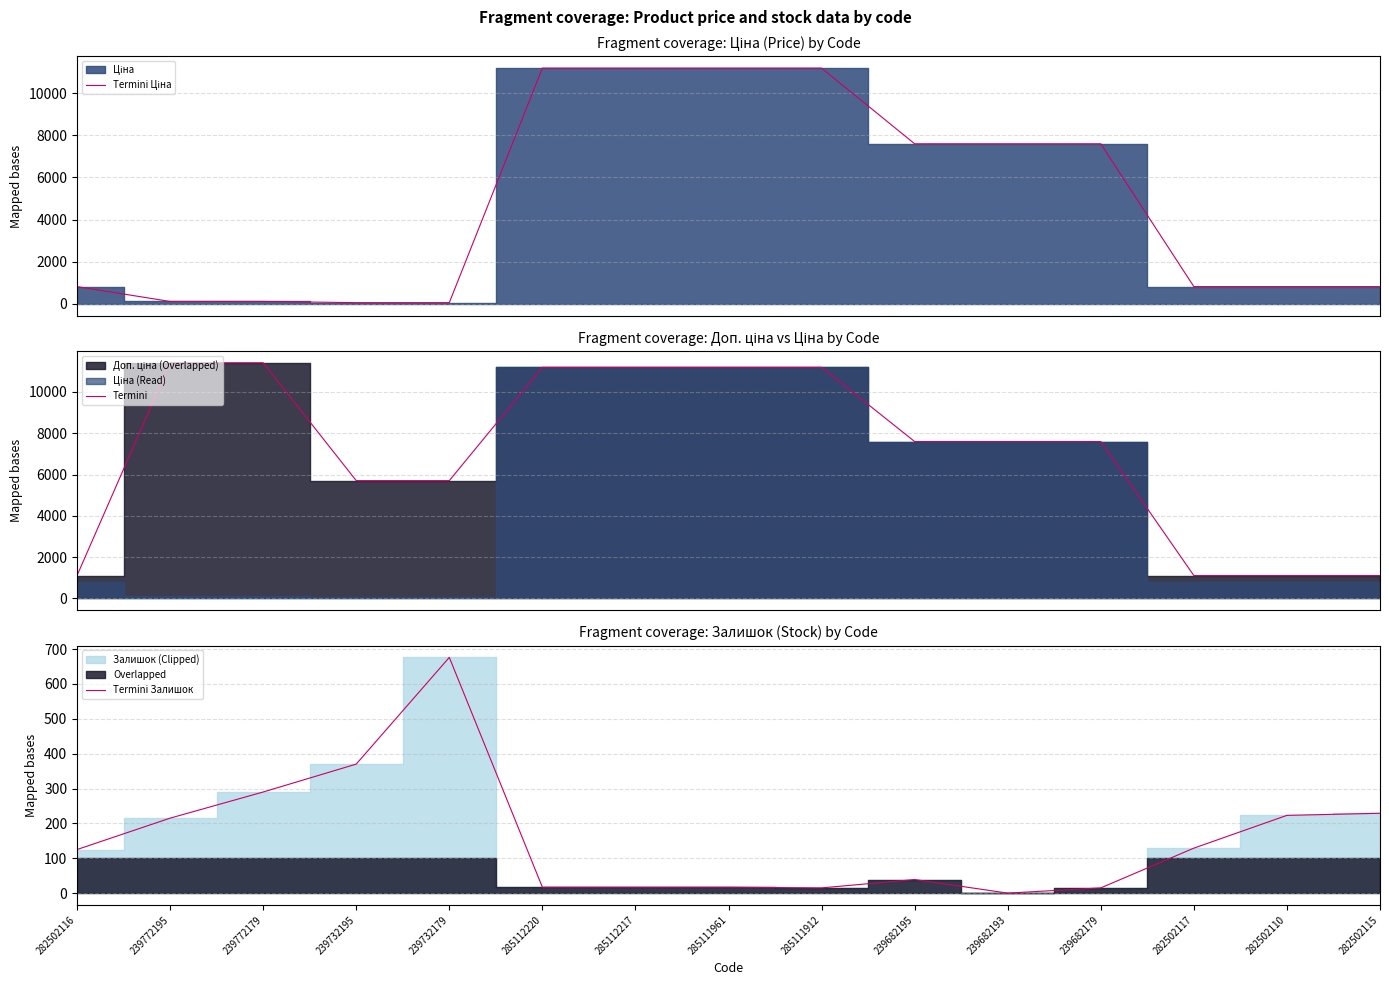

What is the label of the 6th point from the right?

239682195